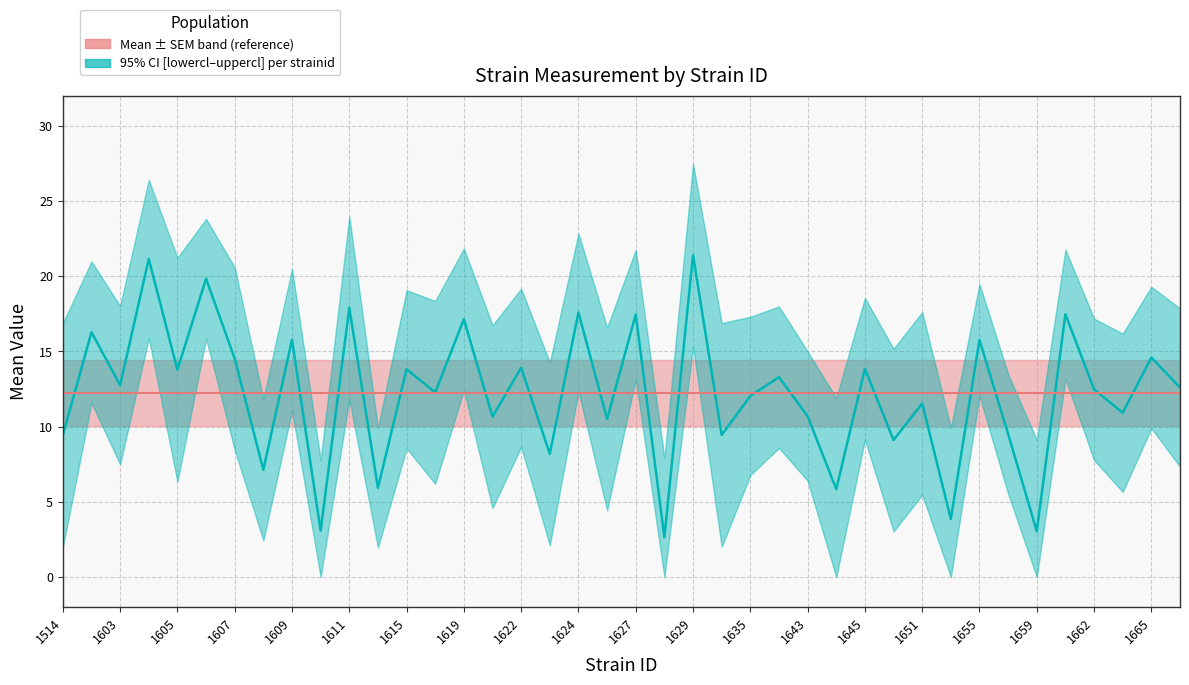

Between 23 and 24, which series saw the biggest shift?

lowercl